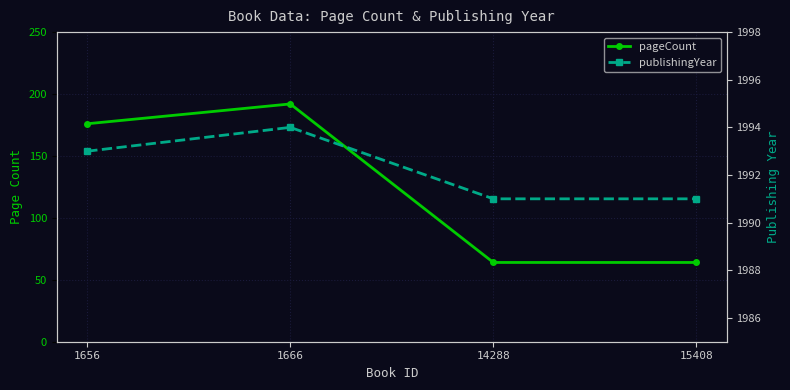

Rank the series by their average value, from highest to lowest.

publishingYear, pageCount